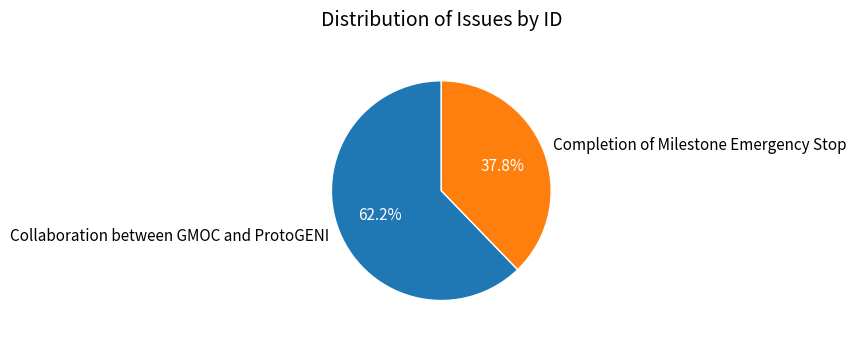

What percentage do Collaboration between GMOC and ProtoGENI and Completion of Milestone Emergency Stop together represent?

100.0%